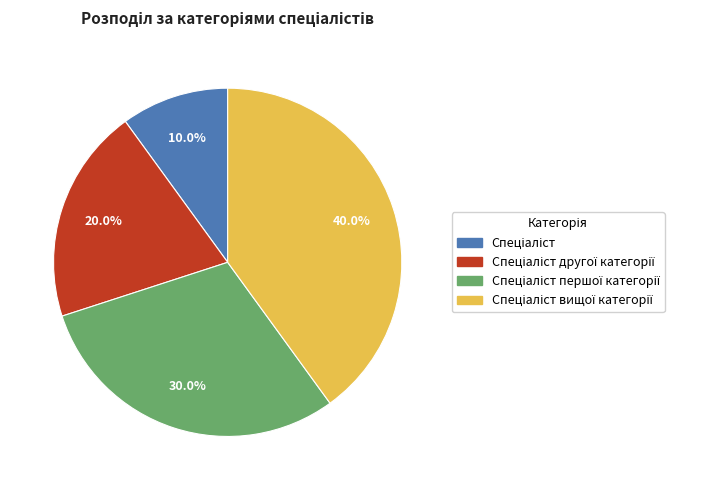

Is there a majority slice in this chart?

No